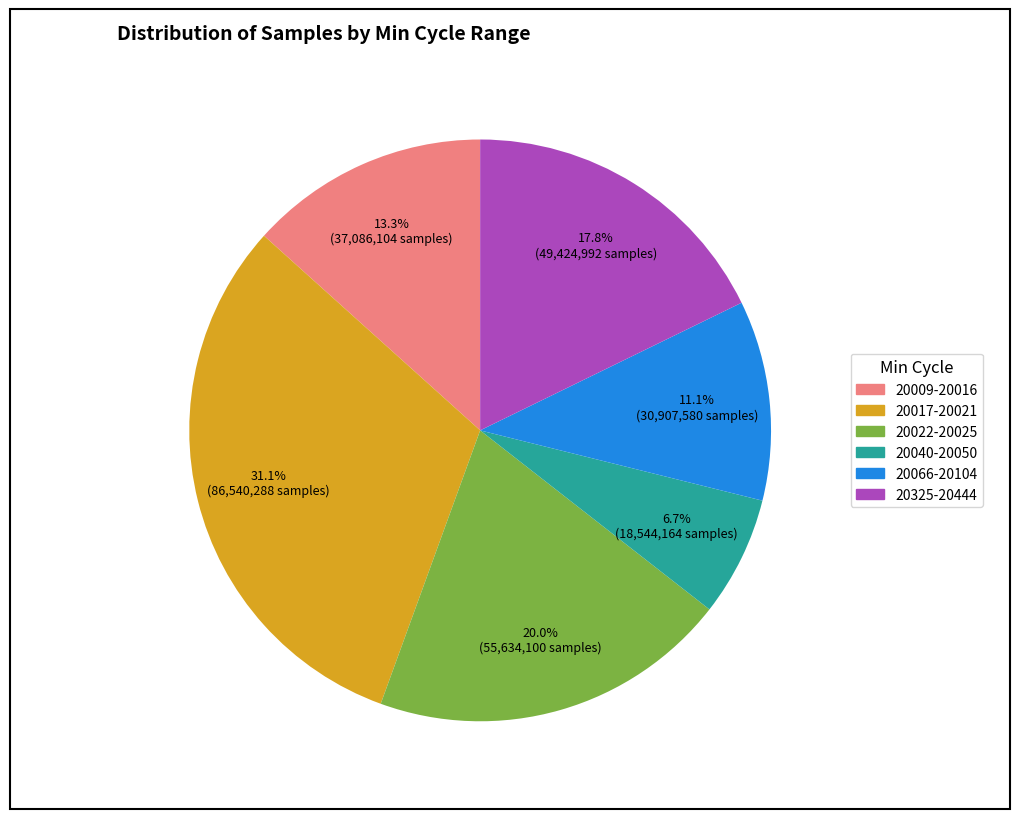

Does any single category account for the majority?

No